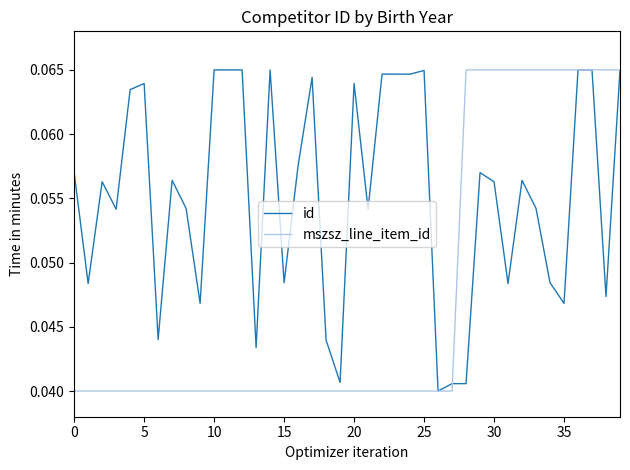

Which series has the largest total across all categories?

id